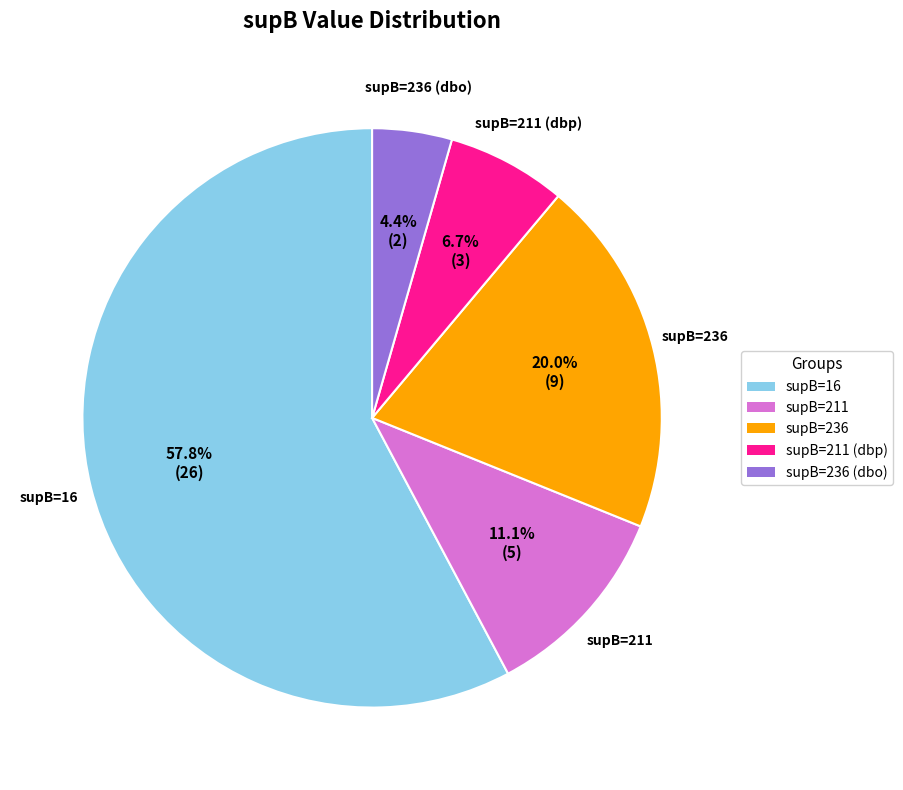

To the nearest percent, what is the difference between the largest and smallest slice percentages?

53%